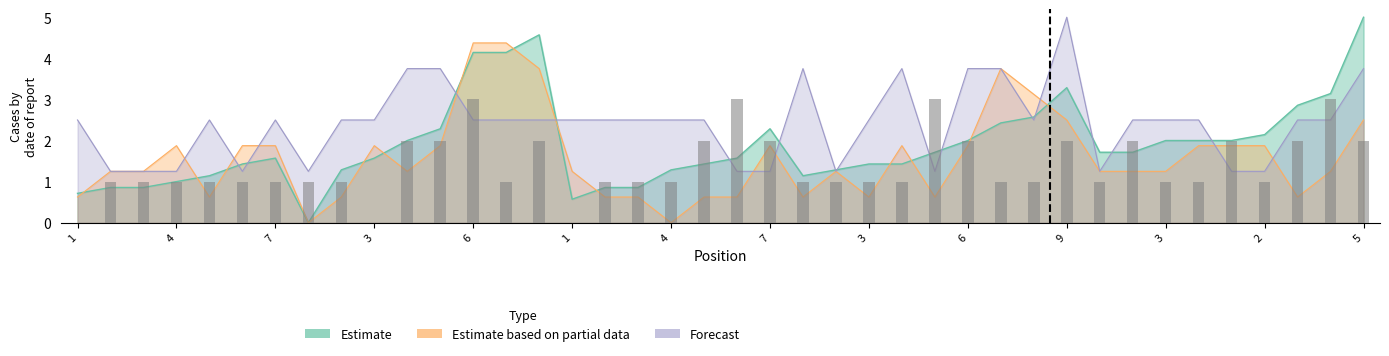

Where is the data nearest to the value 1?

4